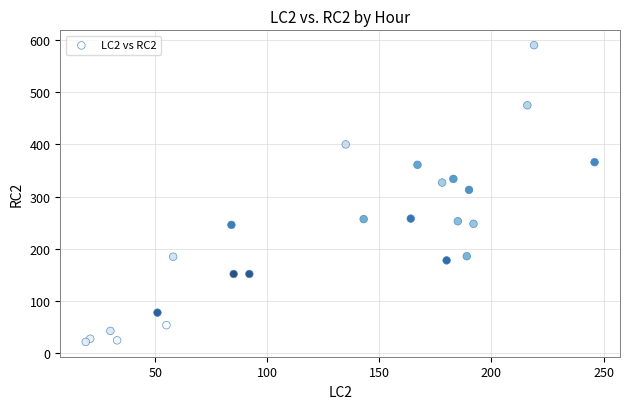

What Y value in the scatter plot is closest to 306?

313